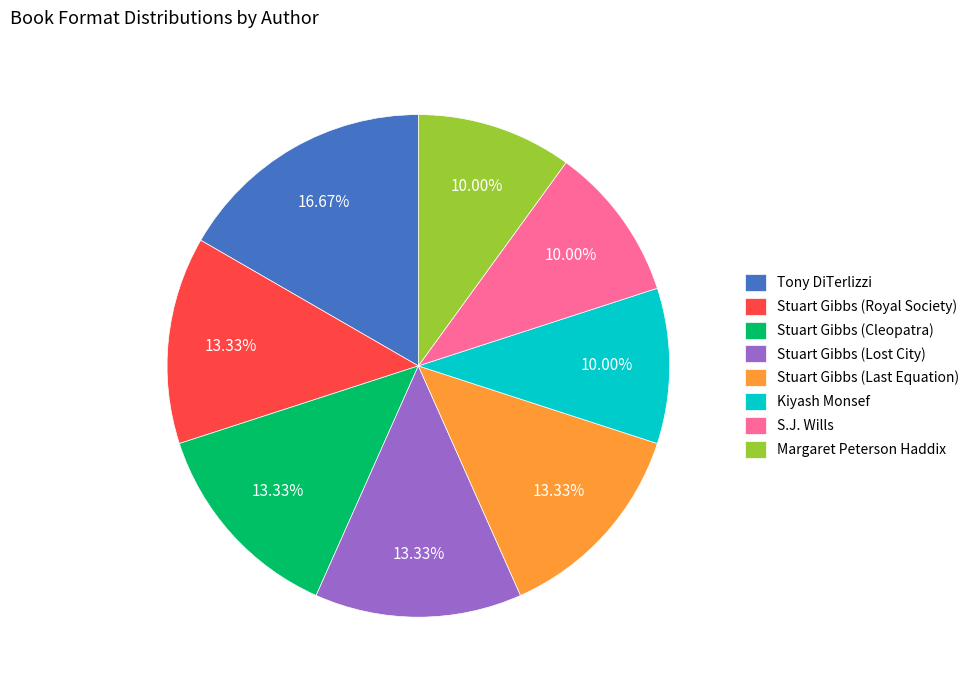

Is the sum of S.J. Wills and Stuart Gibbs (Lost City) greater than half?

No